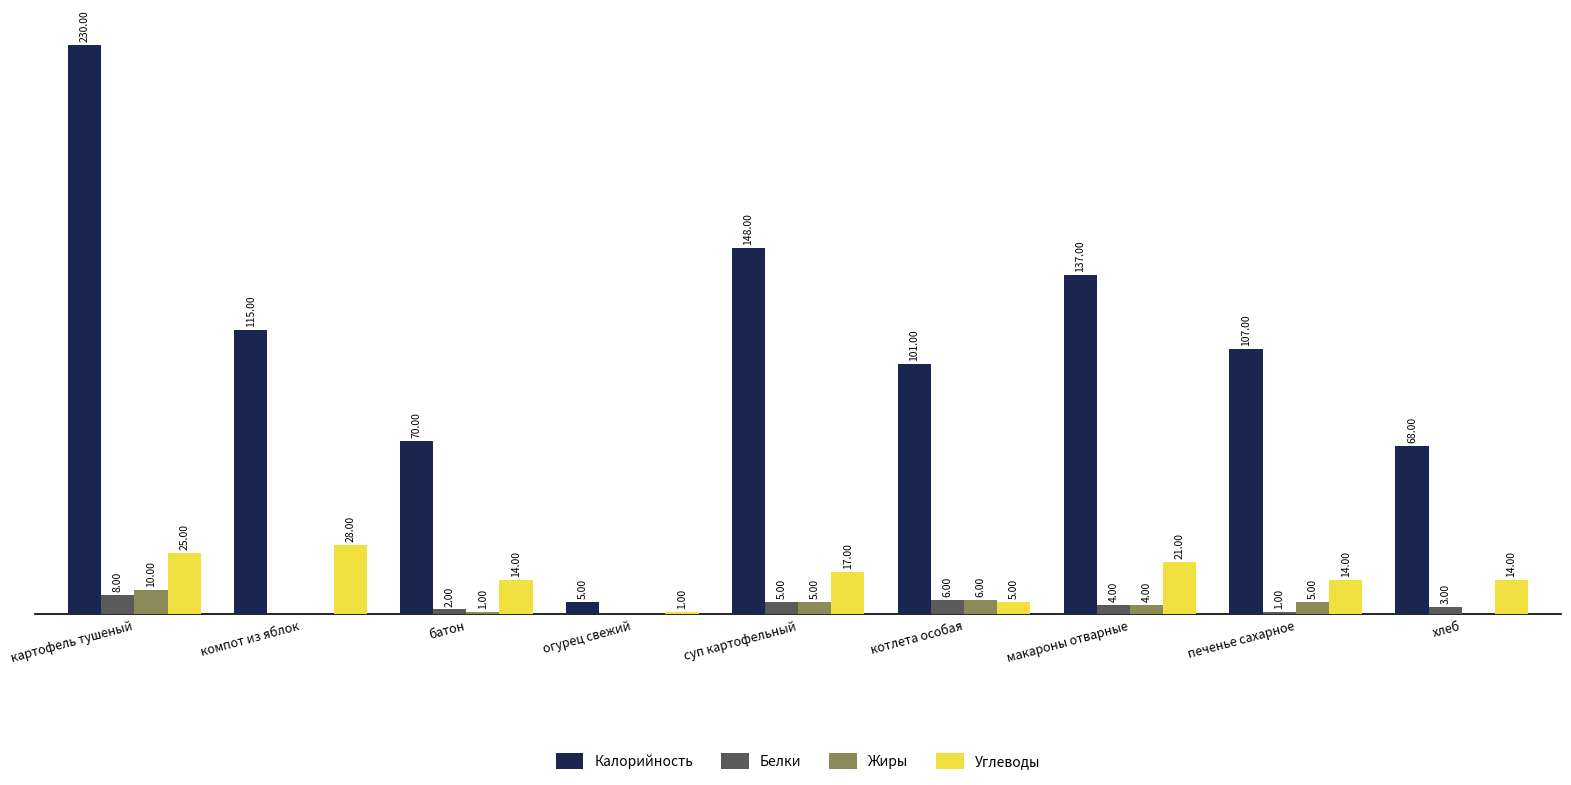

Which series changed the most between макароны отварные and хлеб?

Калорийность